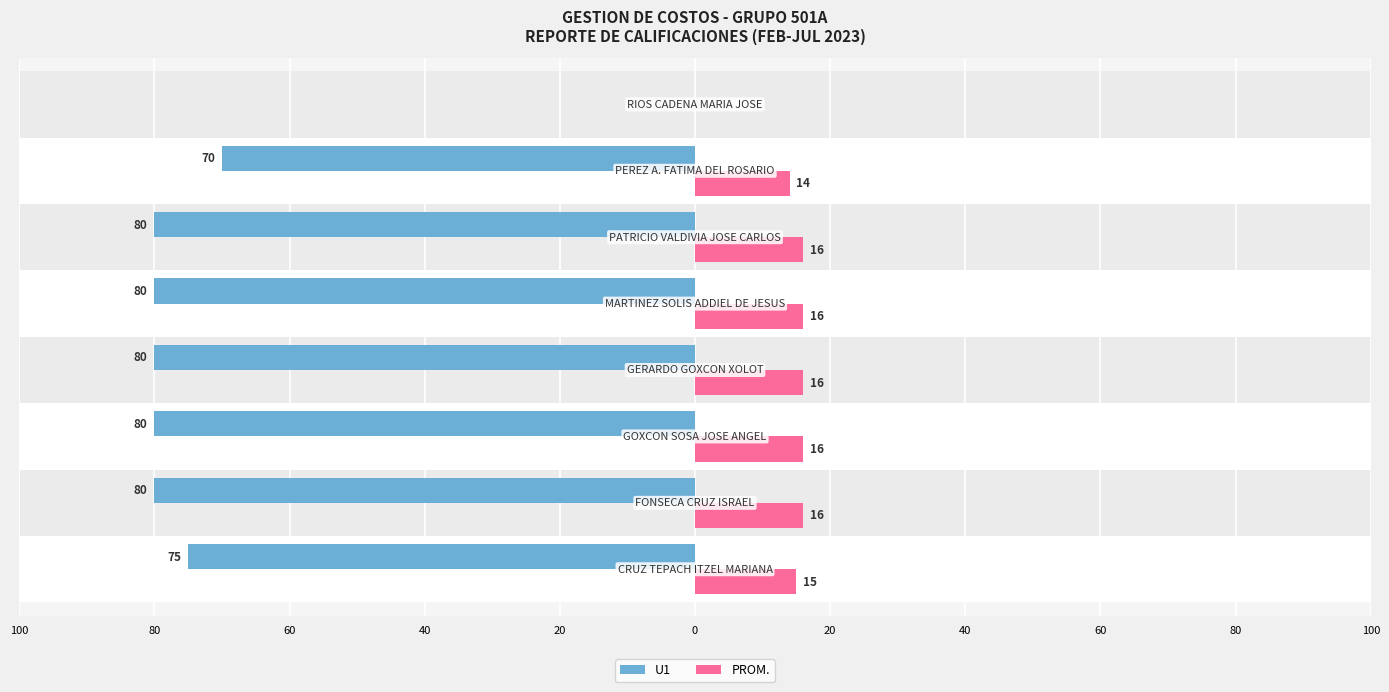

What are all the series names shown in the legend?

U1, PROM.